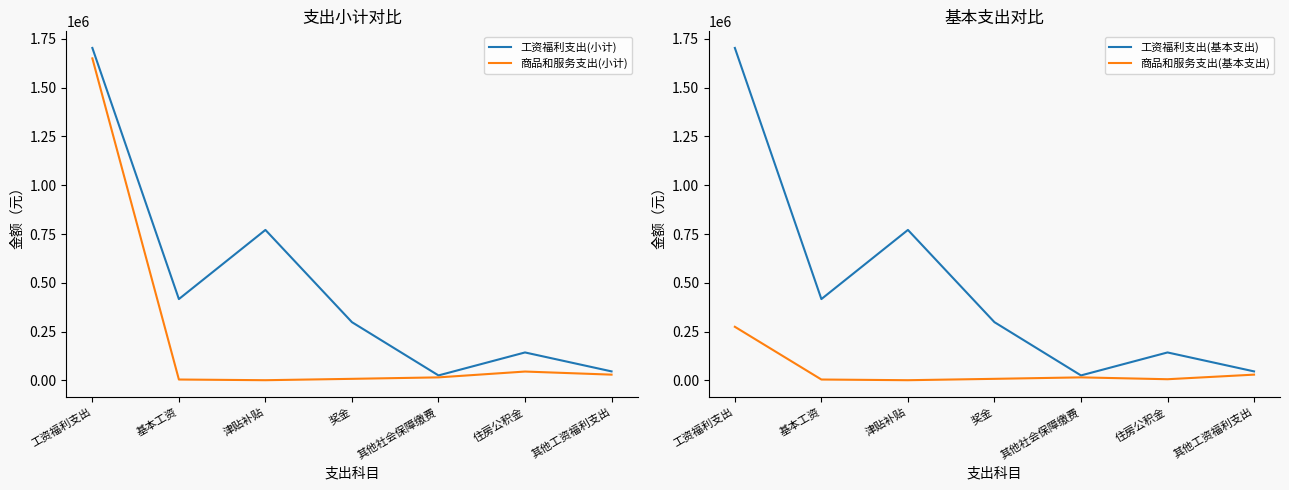

True or false: 商品和服务支出(小计) and 工资福利支出(小计) cross at least once.

False